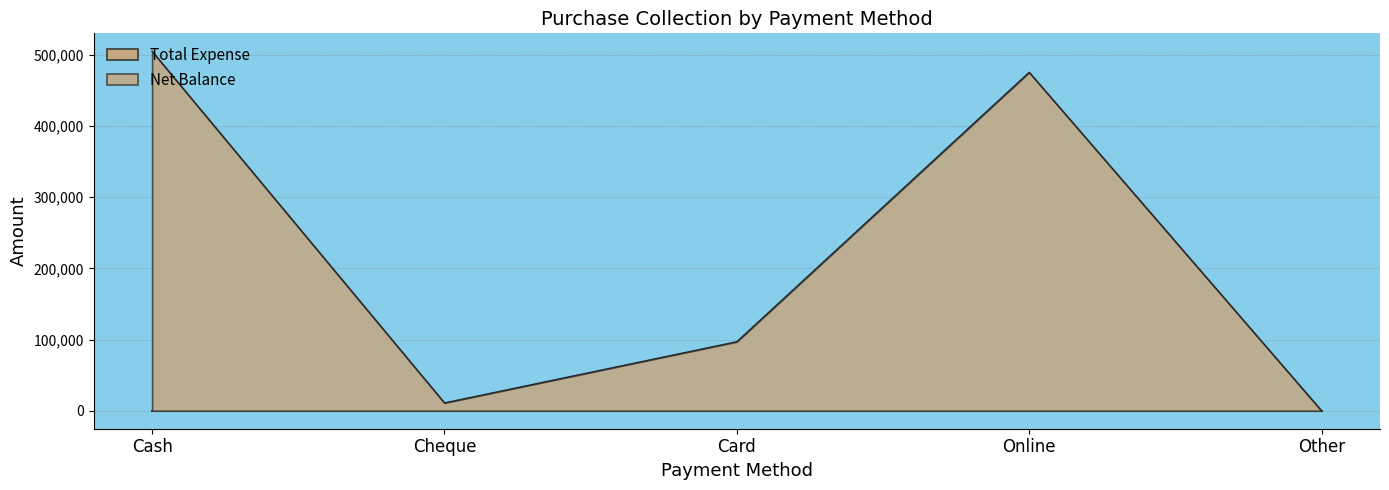

What is the value of the 4th point from the left?

475494